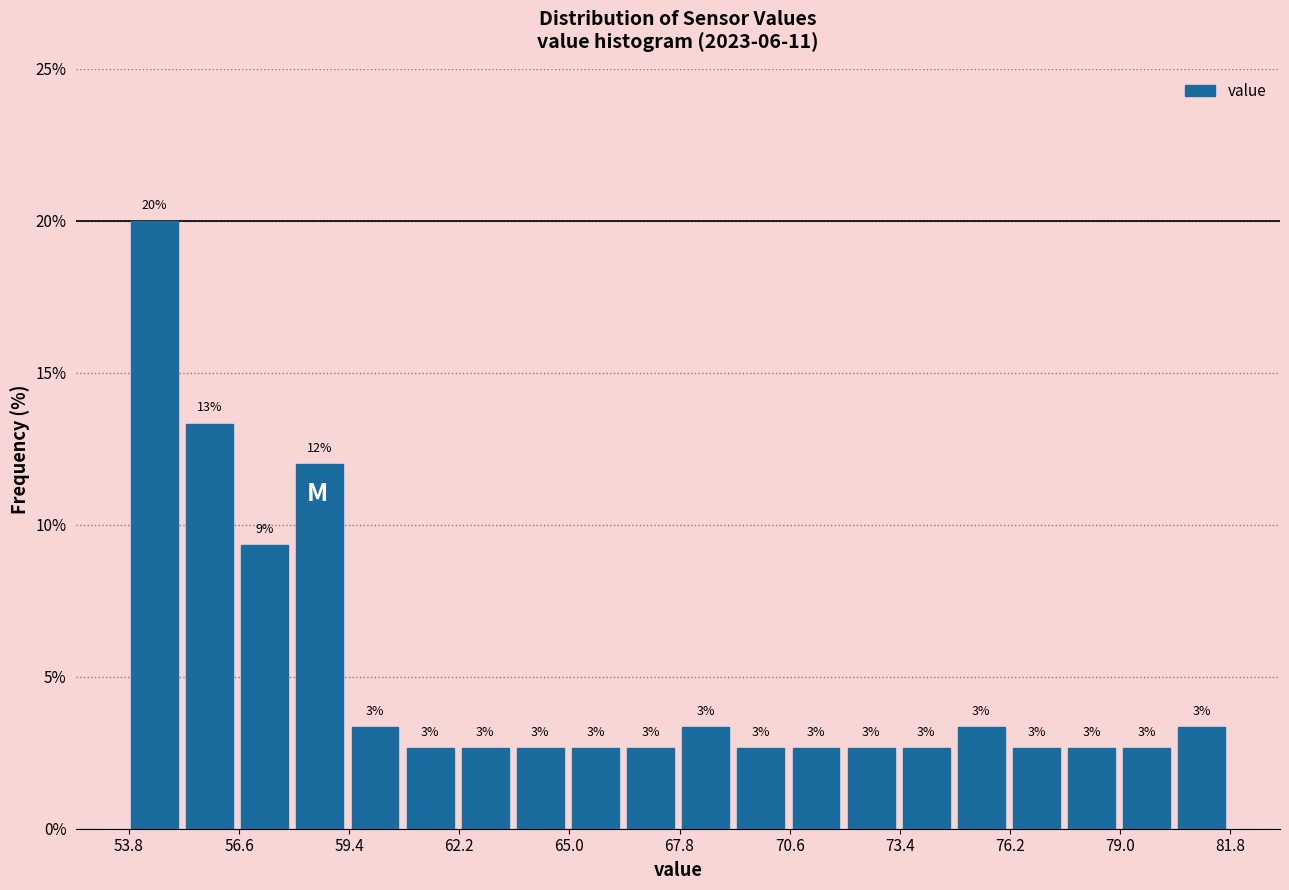

Around what value on the x-axis is the tallest bar? Give the approximate position of its centre, as read against the axis.

54.5